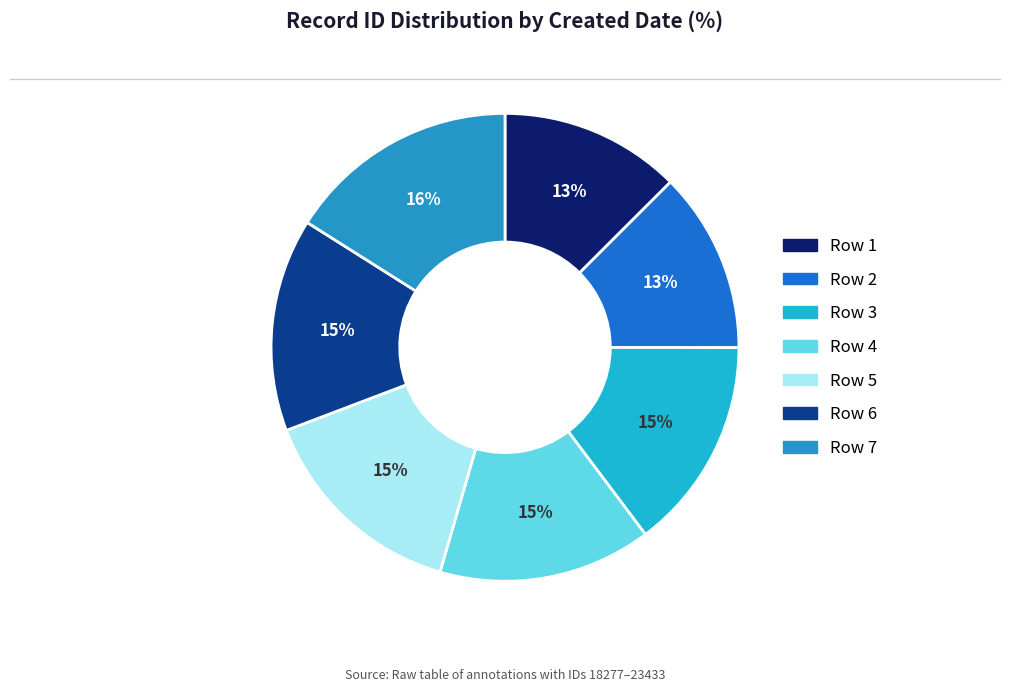

How many segments does this pie chart have?

7